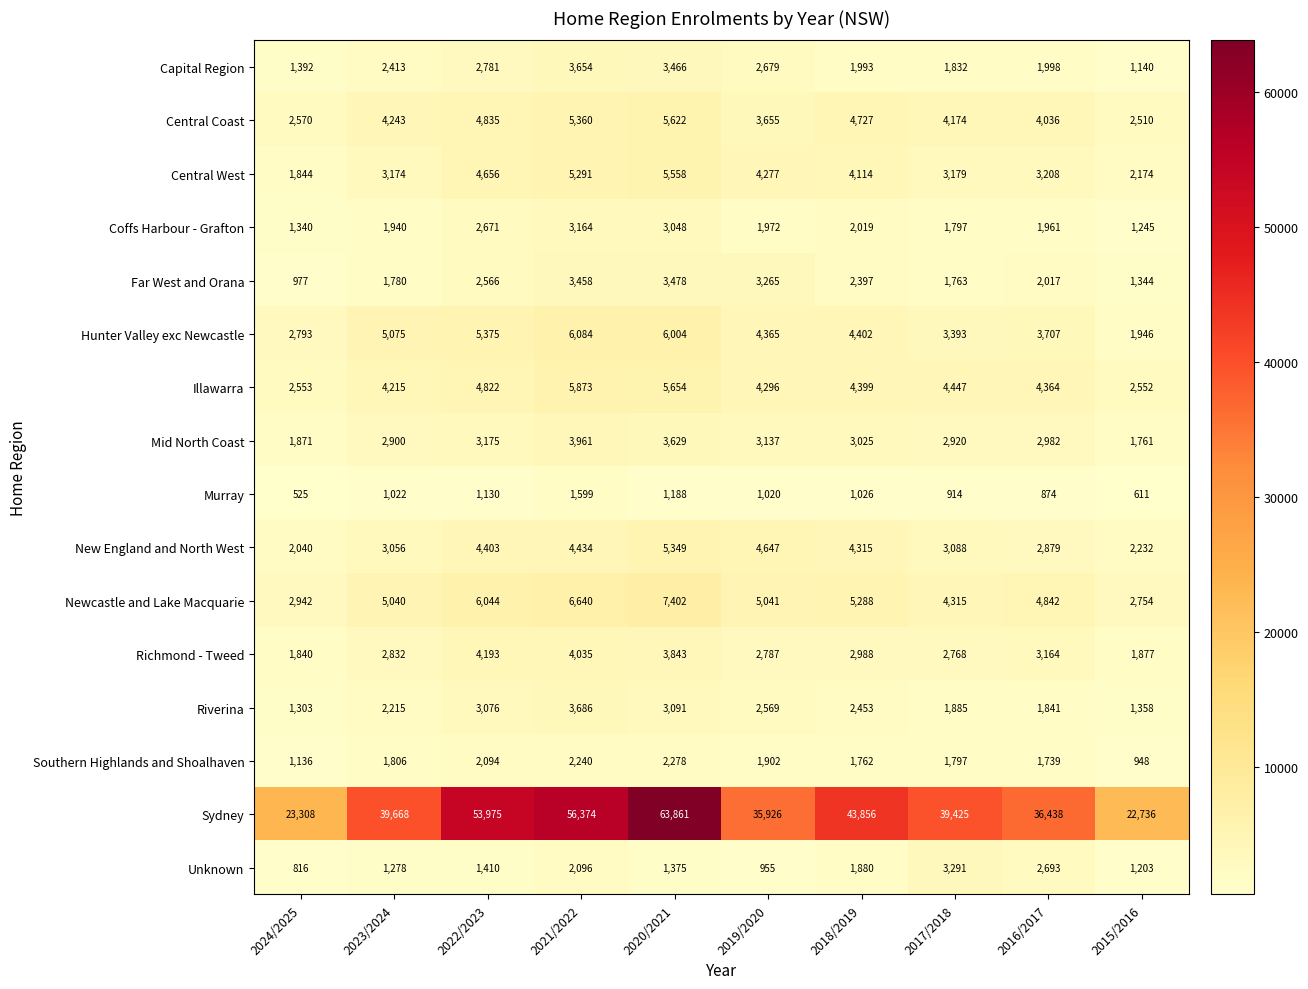

Read the Central Coast value at 2023/2024.

4243